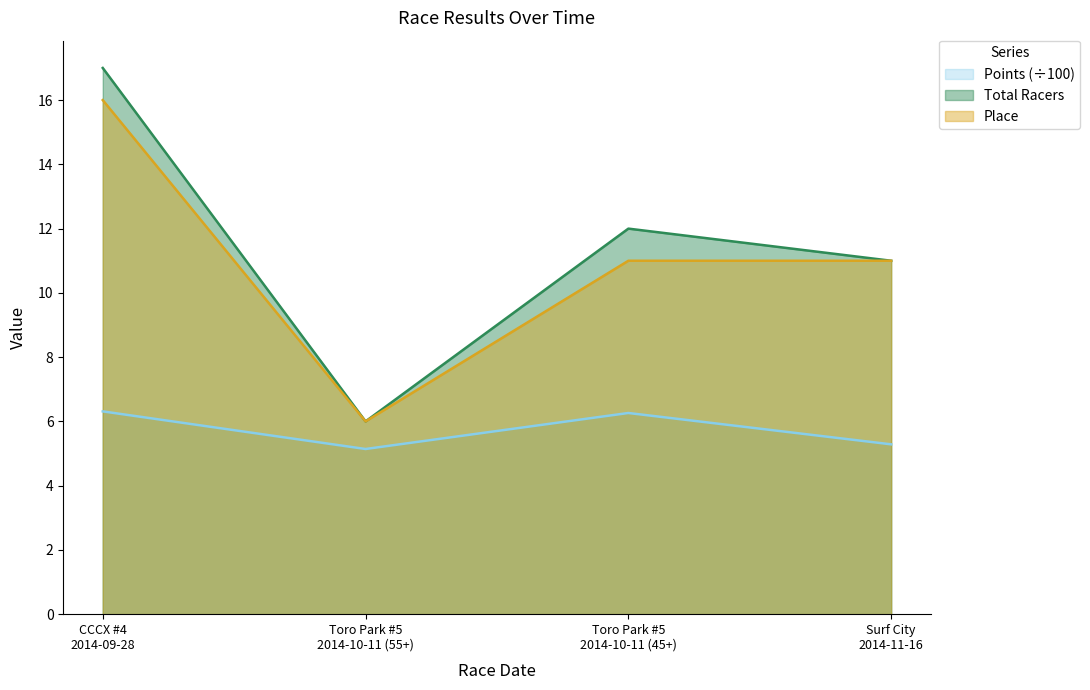

True or false: Place and Points (÷100) intersect in this chart.

False